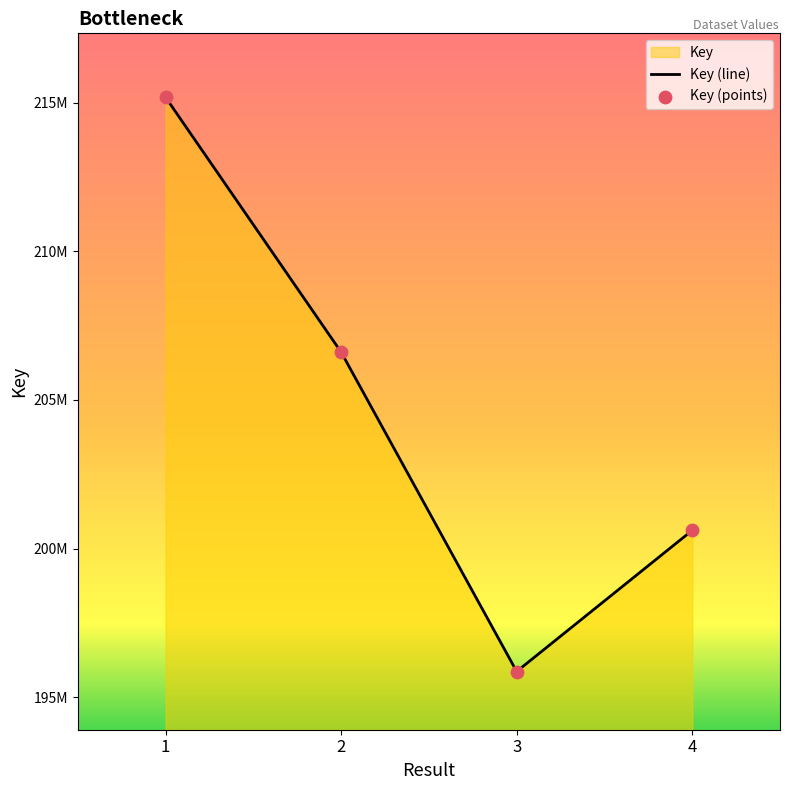

At how many categories does at least one series exceed 214946490?

1